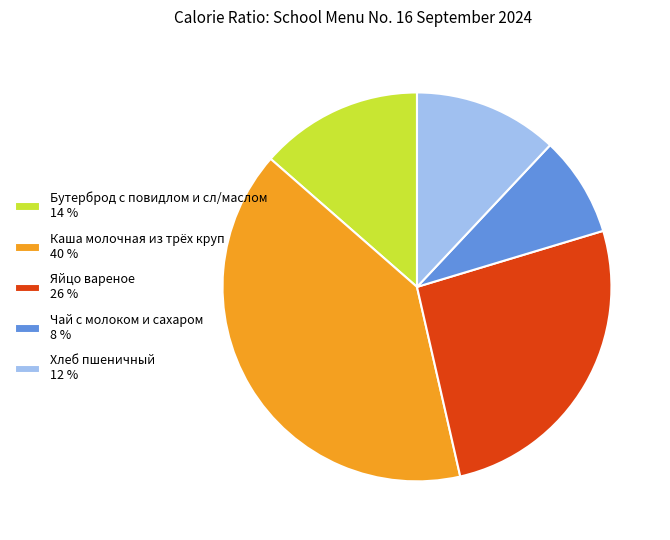

What is the ratio of the value at Каша молочная из трёх круп to the value at Хлеб пшеничный?

3.3